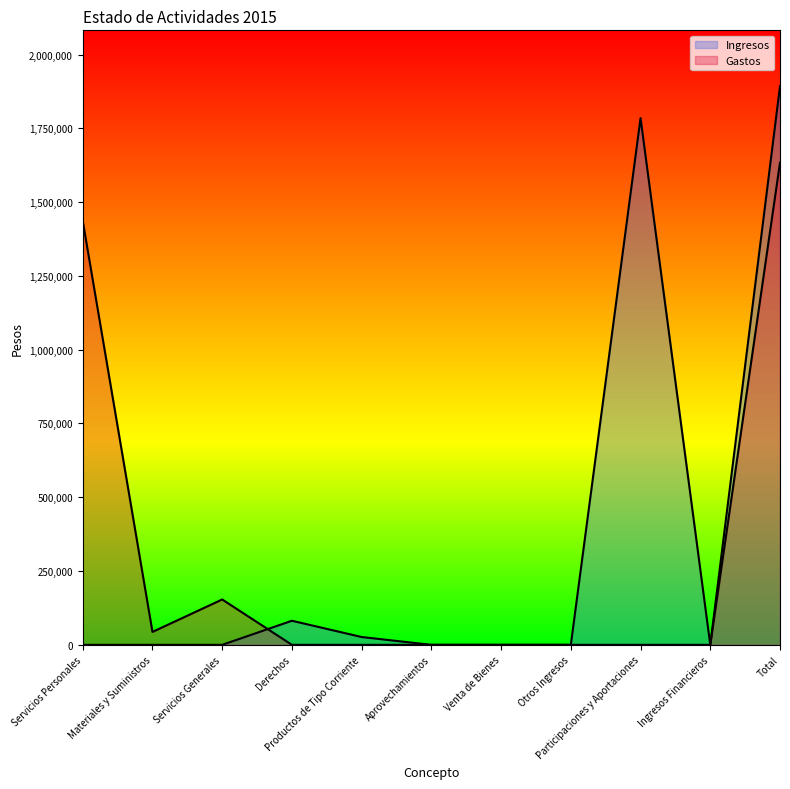

Does the chart display data point markers on the line(s)?

No